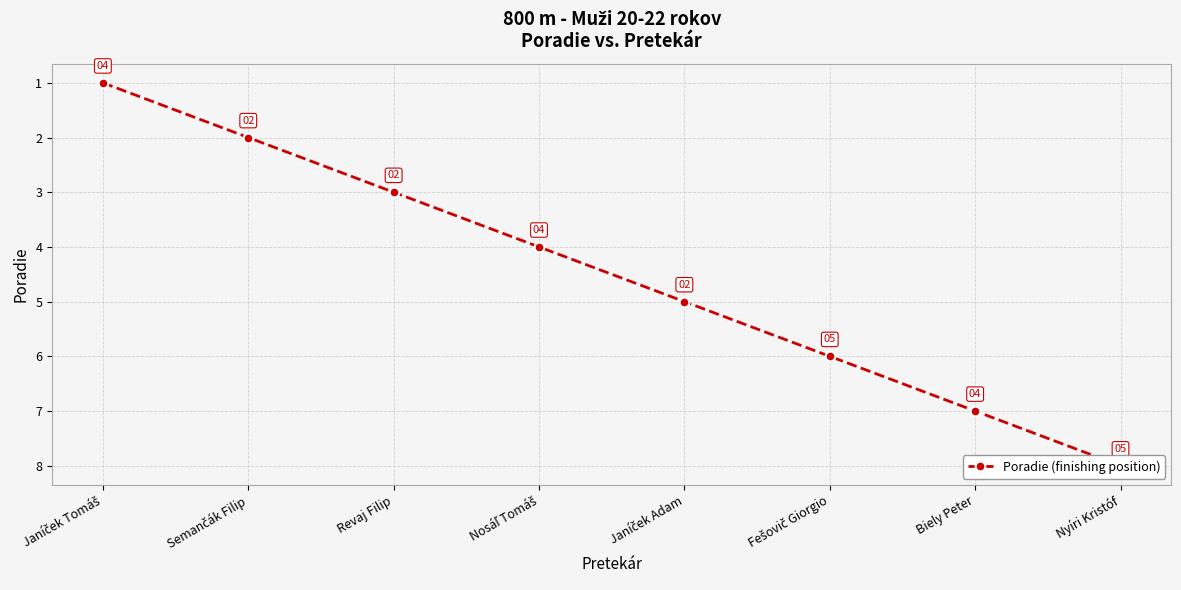

Rank the categories by value from highest to lowest.

Nyíri Kristóf, Biely Peter, Fešovič Giorgio, Janíček Adam, Nosáľ Tomáš, Revaj Filip, Semančák Filip, Janíček Tomáš